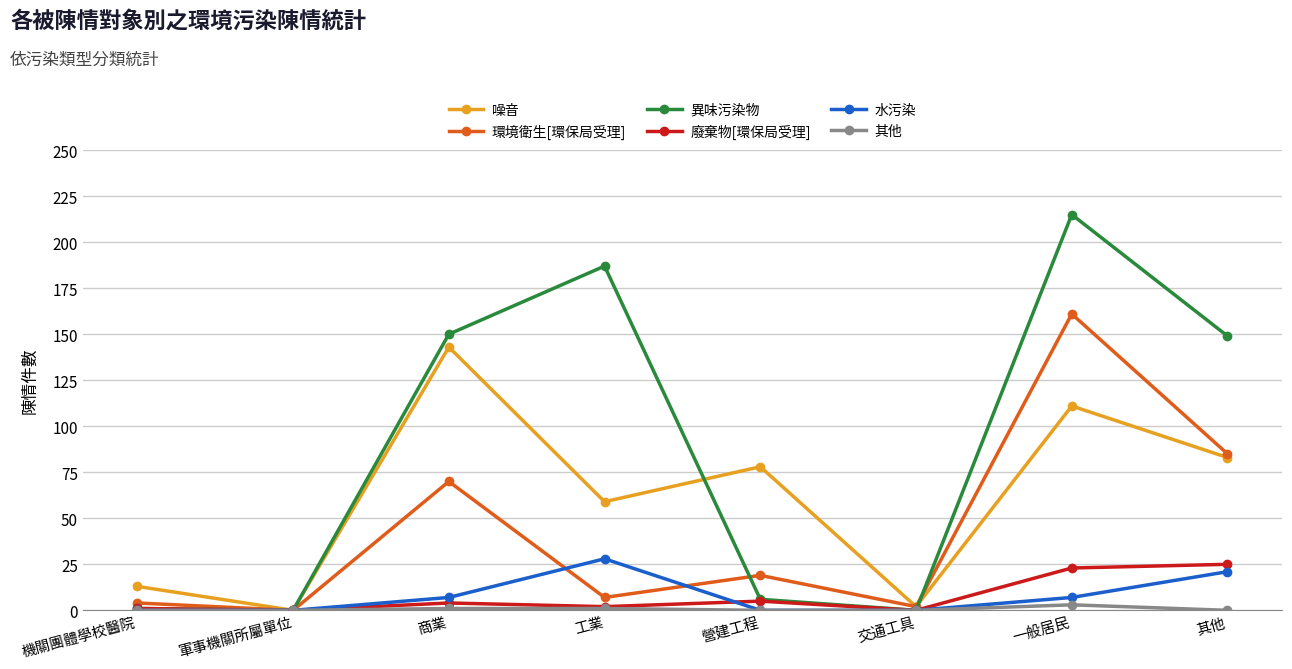

At which category is the sum across all series the highest?

一般居民